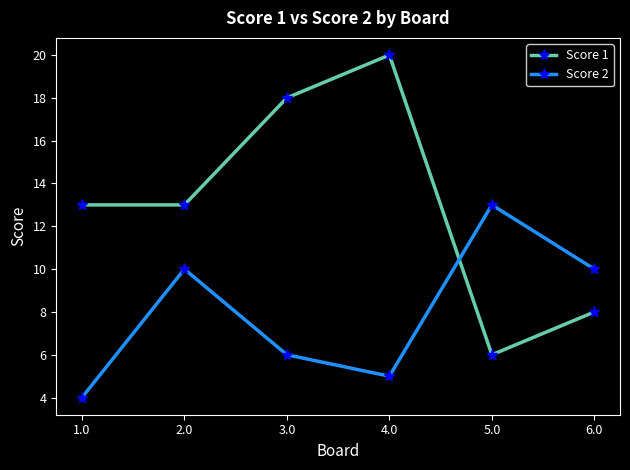

What is the greatest value displayed?

20